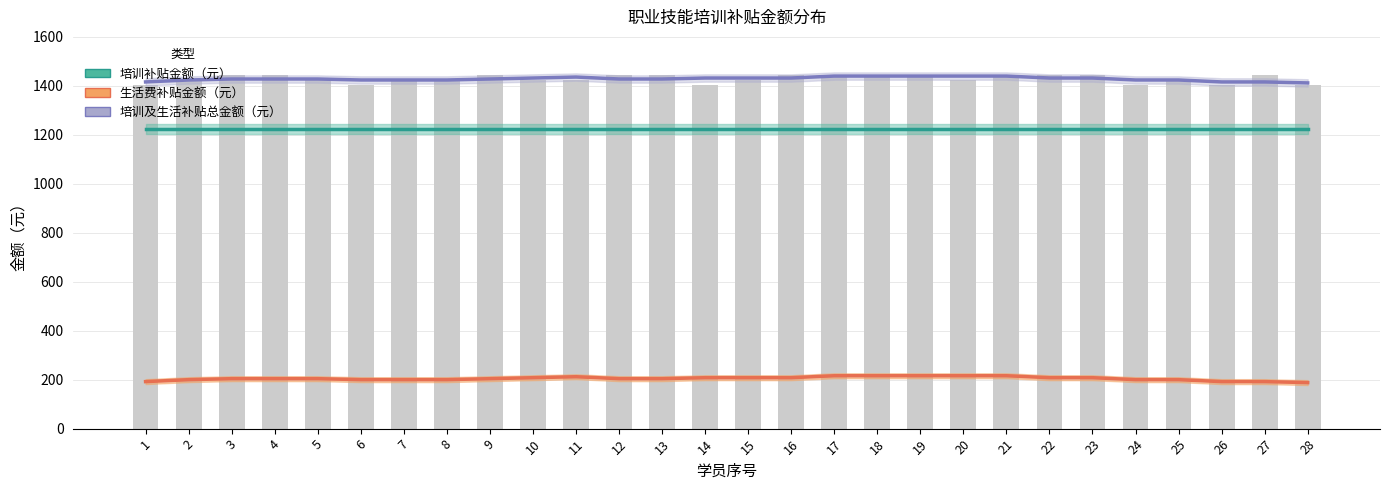

True or false: 培训补贴金额（元） has a value of 803 at 10.

False